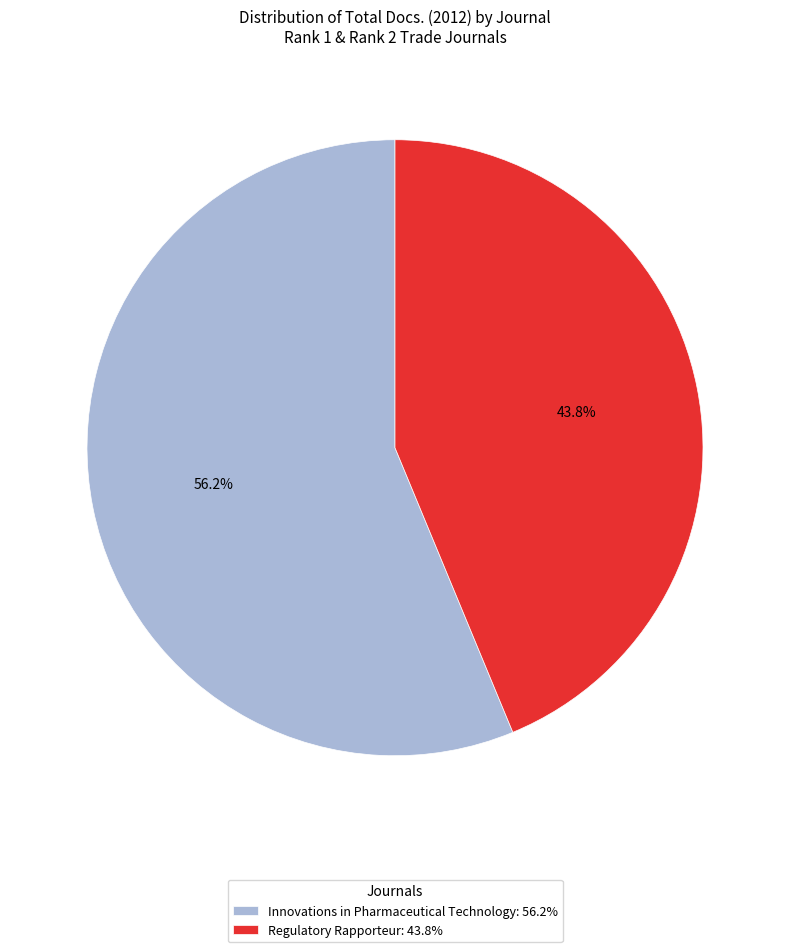

Which category accounts for the majority?

Innovations in Pharmaceutical Technology